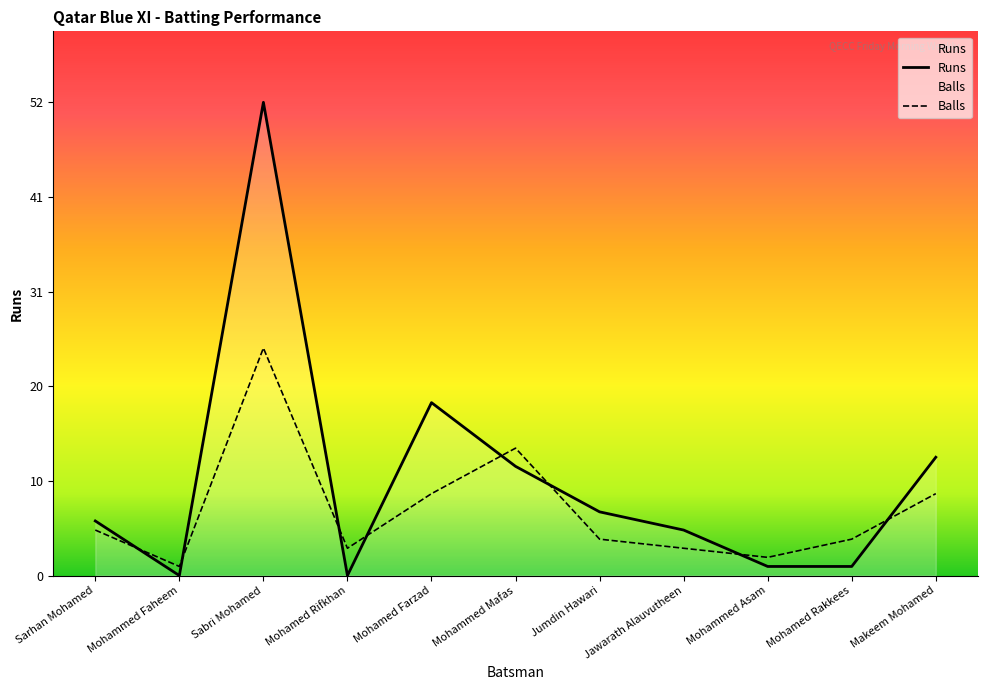

What is the maximum value shown in the chart?

52